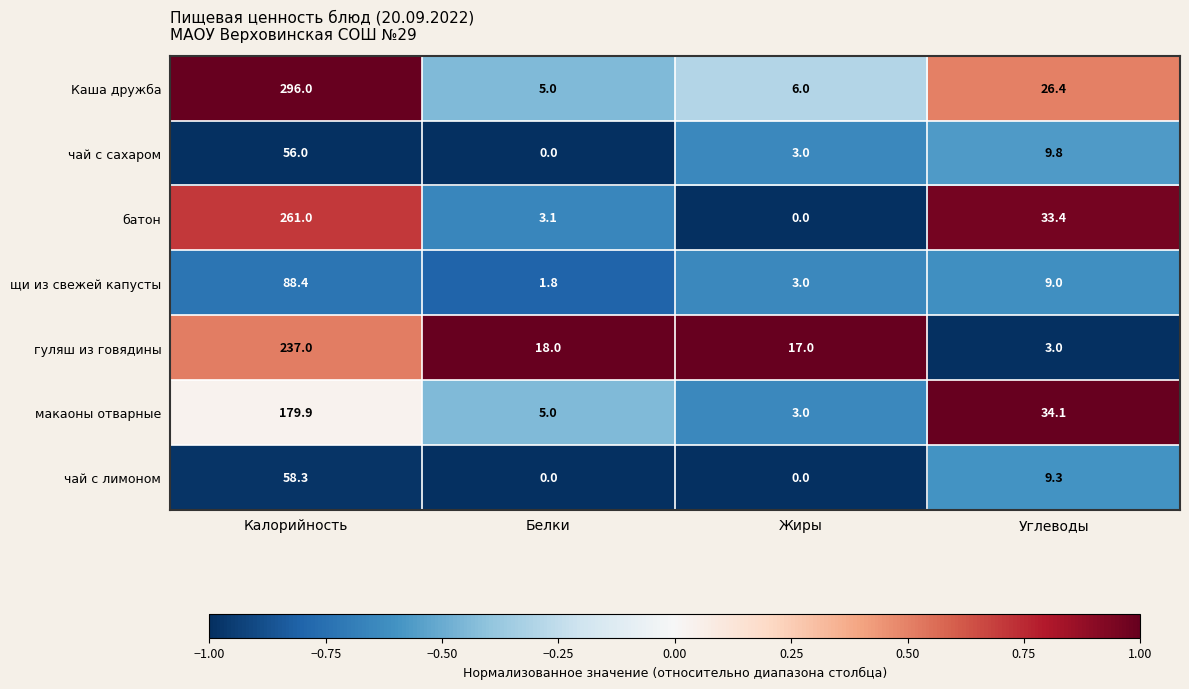

What is the difference between the highest and lowest values at Углеводы?

31.1